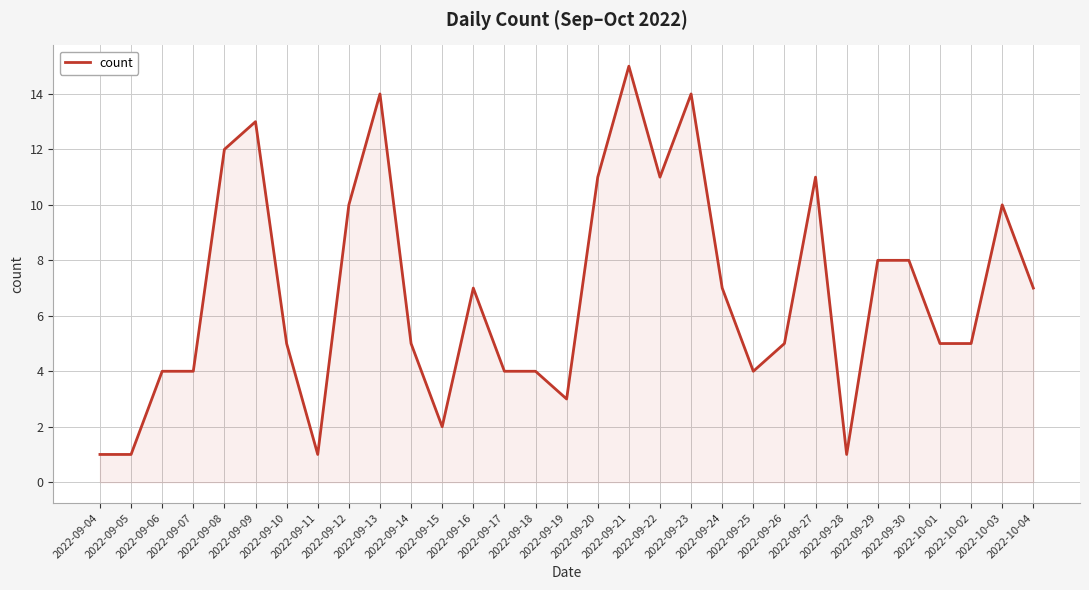

What is the maximum value shown in the chart?

15